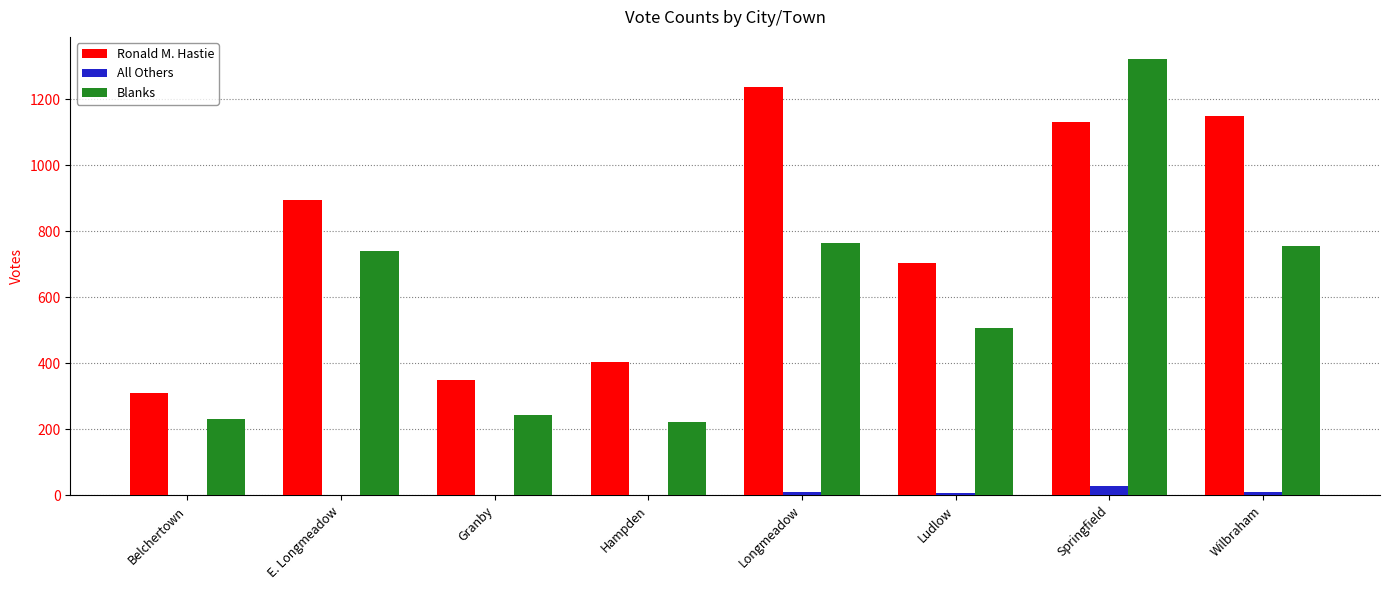

Which series has the largest range (max minus min)?

Blanks